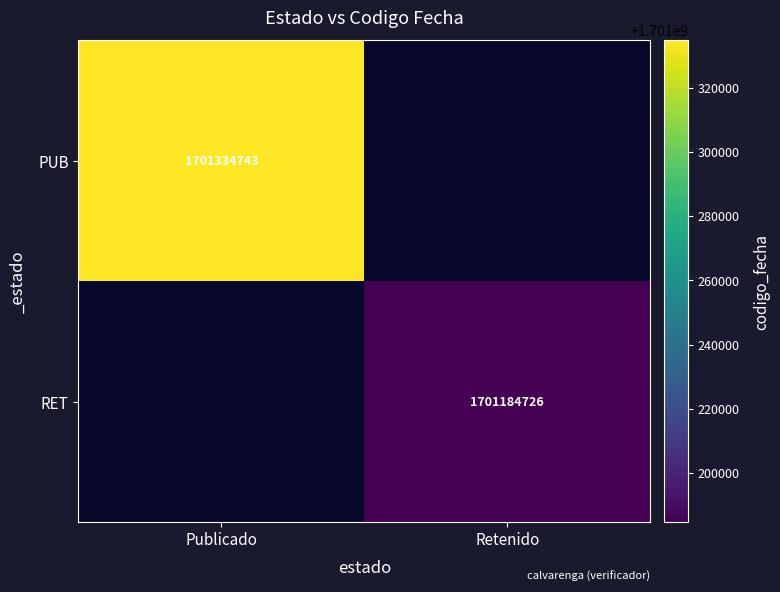

Is it true that RET equals 2482643712 at Retenido?

False